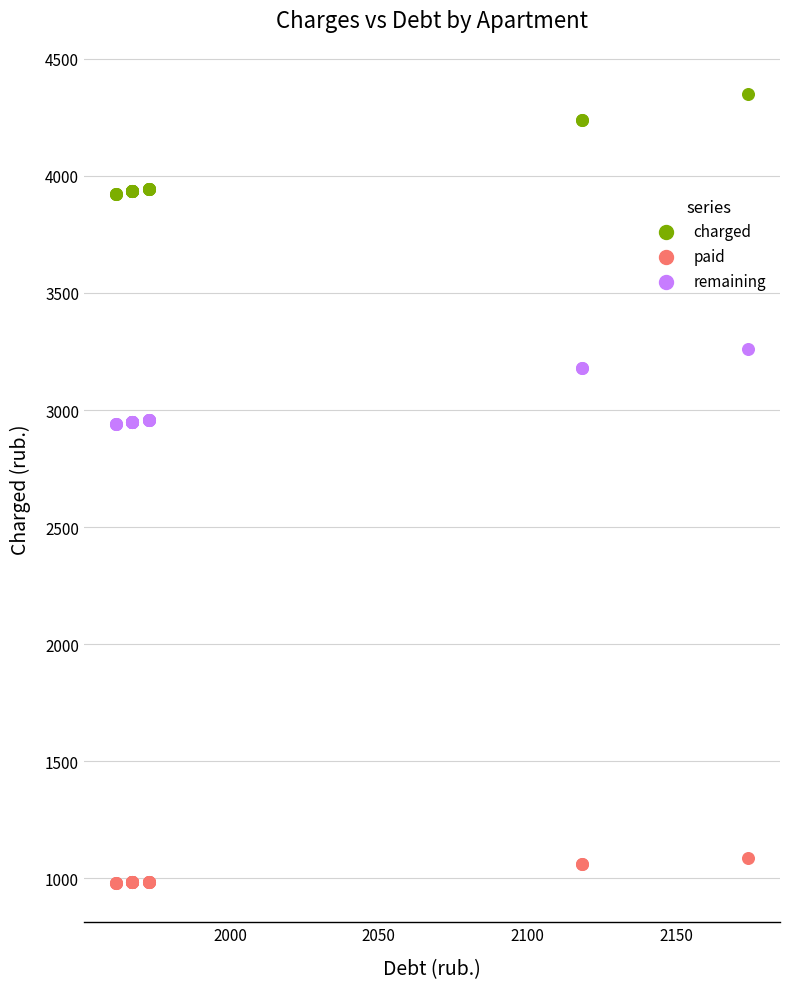

Which series reaches the maximum Y coordinate?

charged